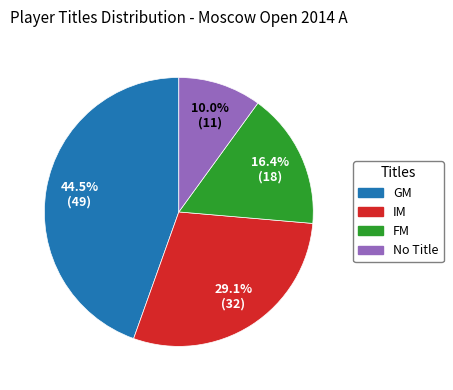

Is there a majority slice in this chart?

No